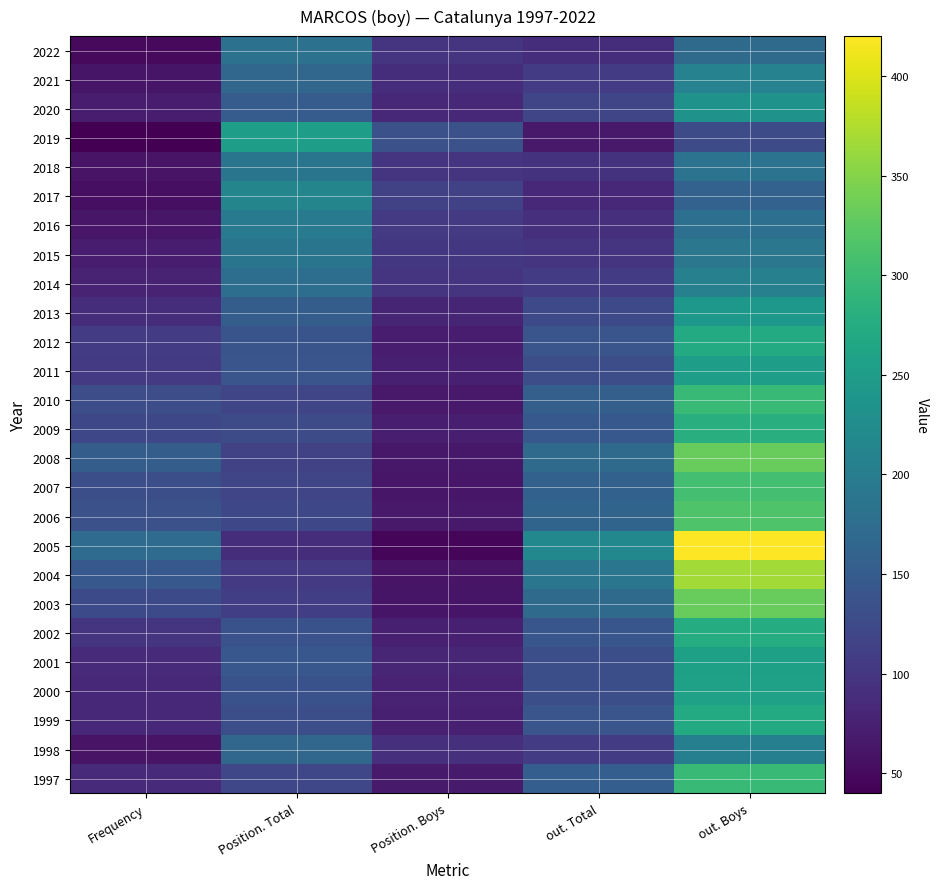

Reading right to left, what are all the values shown in this chart?

2022: out. Boys=172	out. Total=89	Position. Boys=98	Position. Total=182	Frequency=50
2021: out. Boys=209	out. Total=107	Position. Boys=90	Position. Total=165	Frequency=62
2020: out. Boys=233	out. Total=119	Position. Boys=83	Position. Total=150	Frequency=69
2019: out. Boys=129	out. Total=66	Position. Boys=134	Position. Total=252	Frequency=40
2018: out. Boys=185	out. Total=95	Position. Boys=97	Position. Total=187	Frequency=60
2017: out. Boys=160	out. Total=83	Position. Boys=113	Position. Total=213	Frequency=55
2016: out. Boys=179	out. Total=92	Position. Boys=104	Position. Total=197	Frequency=63
2015: out. Boys=190	out. Total=98	Position. Boys=102	Position. Total=188	Frequency=69
2014: out. Boys=206	out. Total=107	Position. Boys=97	Position. Total=178	Frequency=76
2013: out. Boys=242	out. Total=124	Position. Boys=80	Position. Total=152	Frequency=89
2012: out. Boys=272	out. Total=140	Position. Boys=71	Position. Total=138	Frequency=108
2011: out. Boys=253	out. Total=130	Position. Boys=73	Position. Total=140	Frequency=105
2010: out. Boys=298	out. Total=155	Position. Boys=66	Position. Total=120	Frequency=130
2009: out. Boys=279	out. Total=145	Position. Boys=72	Position. Total=128	Frequency=123
2008: out. Boys=331	out. Total=171	Position. Boys=65	Position. Total=115	Frequency=152
2007: out. Boys=306	out. Total=158	Position. Boys=63	Position. Total=119	Frequency=132
2006: out. Boys=316	out. Total=163	Position. Boys=66	Position. Total=123	Frequency=134
2005: out. Boys=420	out. Total=217	Position. Boys=47	Position. Total=89	Frequency=173
2004: out. Boys=368	out. Total=189	Position. Boys=60	Position. Total=105	Frequency=145
2003: out. Boys=331	out. Total=171	Position. Boys=61	Position. Total=111	Frequency=125
2002: out. Boys=275	out. Total=142	Position. Boys=74	Position. Total=135	Frequency=97
2001: out. Boys=256	out. Total=131	Position. Boys=81	Position. Total=143	Frequency=85
2000: out. Boys=257	out. Total=132	Position. Boys=76	Position. Total=136	Frequency=84
1999: out. Boys=273	out. Total=140	Position. Boys=74	Position. Total=131	Frequency=83
1998: out. Boys=204	out. Total=106	Position. Boys=93	Position. Total=165	Frequency=60
1997: out. Boys=298	out. Total=153	Position. Boys=68	Position. Total=121	Frequency=87